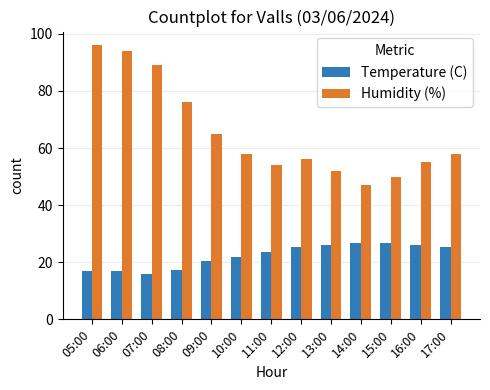

What is the difference between the highest and lowest values at 05:00?

79.0